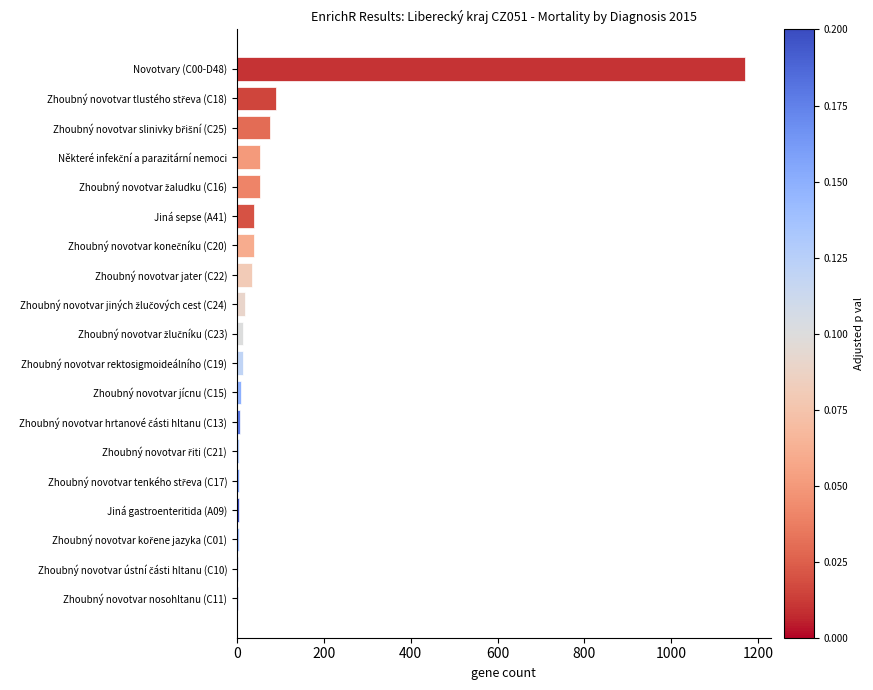

What is the average value?

87